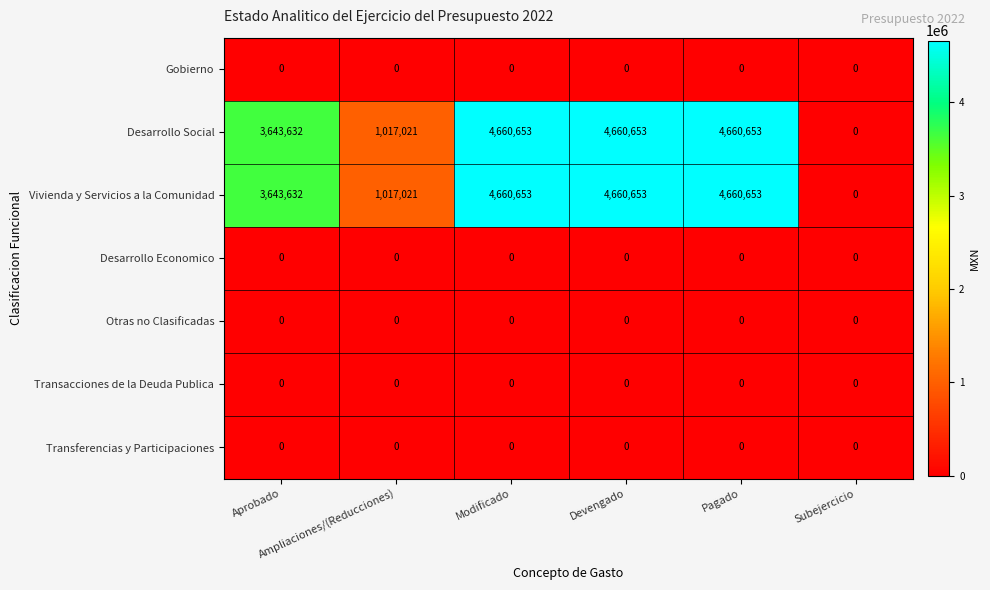

At how many categories does at least one series exceed 4154571?

3